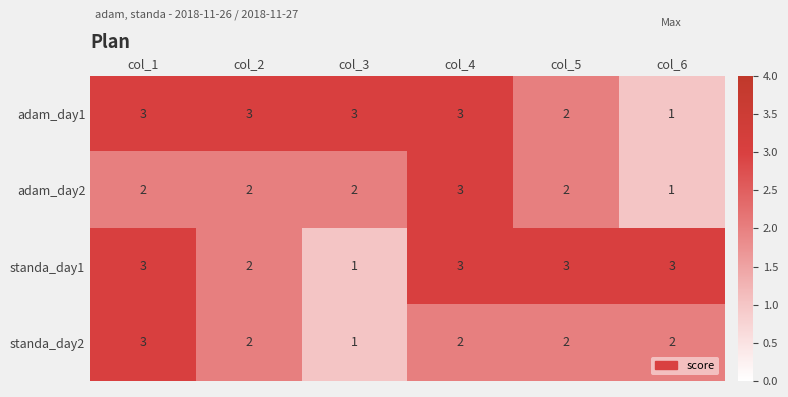

What is the sum of all adam_day2 values?

12